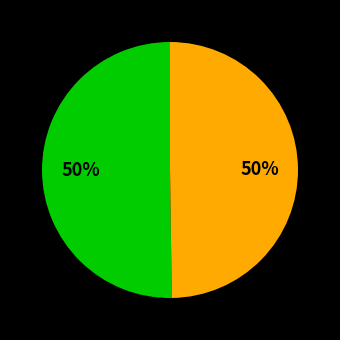

To the nearest percent, what is the average slice percentage?

50%